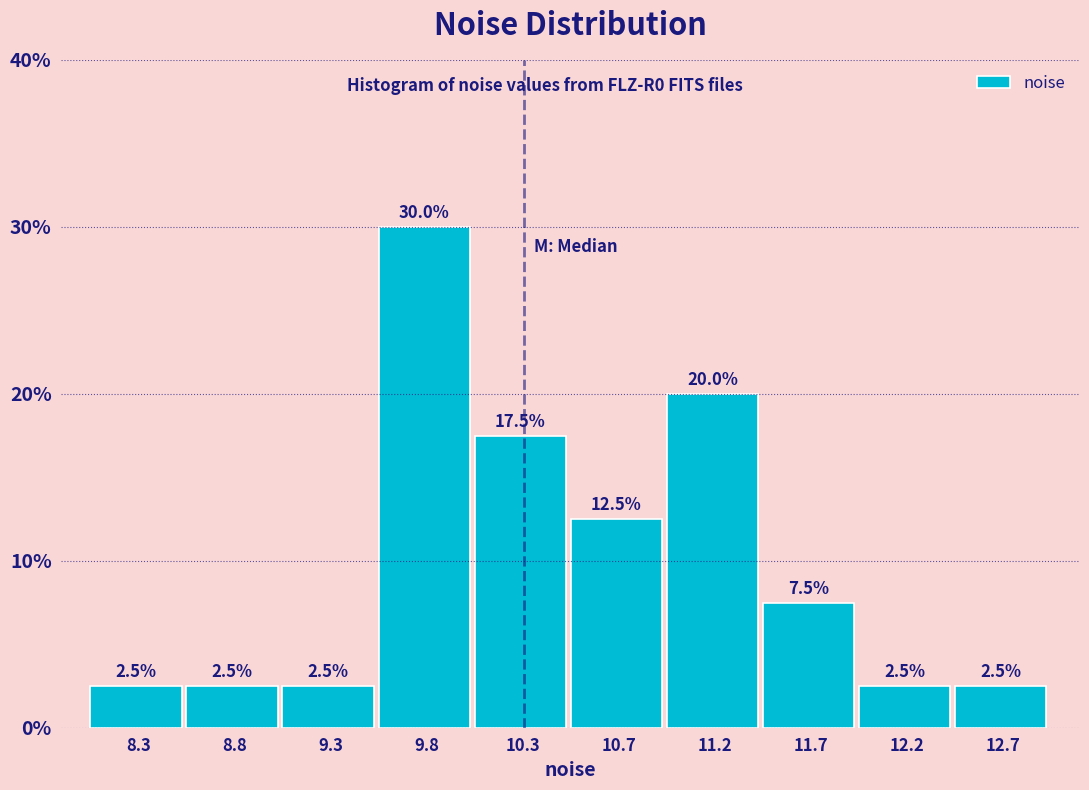

What is the height of the bar covering 11.50 to 12.00 on the x-axis? The bar edges are not printed on the chart, so give them approximately, as read against the axis.

7.5